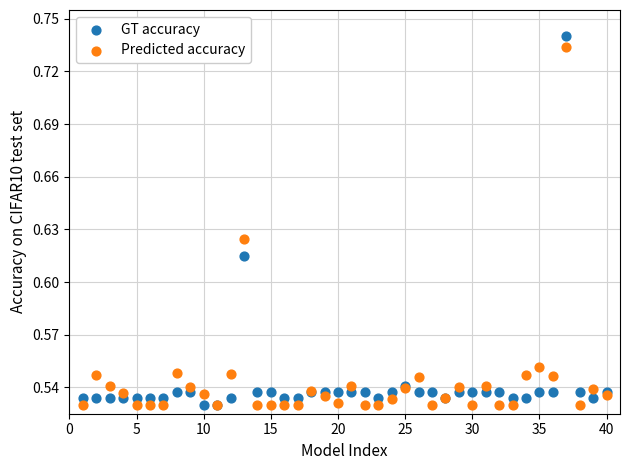

What are all the series names shown in the legend?

GT accuracy, Predicted accuracy